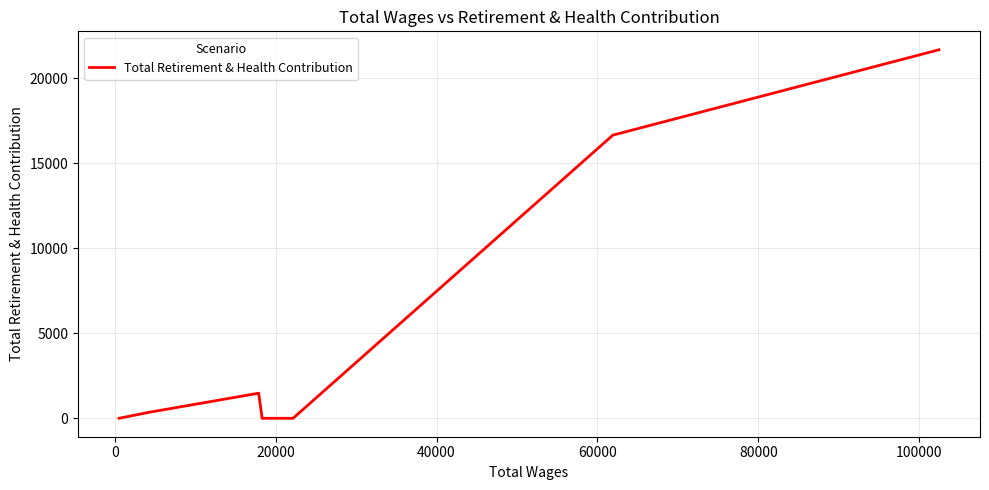

Reading left to right, transcribe all the data shown in this chart.

0	354	1020	1476	0	0	0	16653	21674